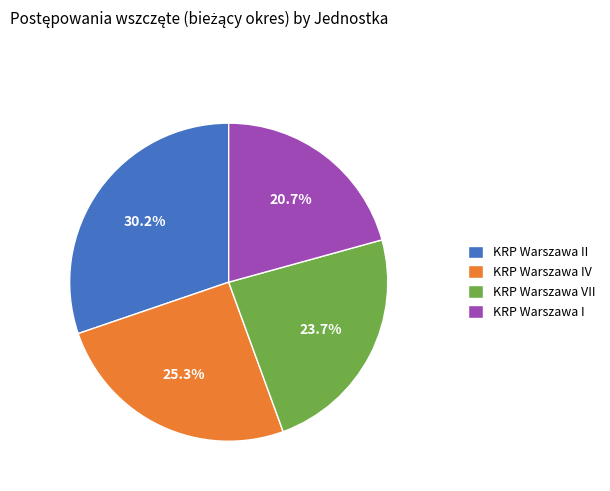

Is the sum of KRP Warszawa I and KRP Warszawa VII greater than half?

No